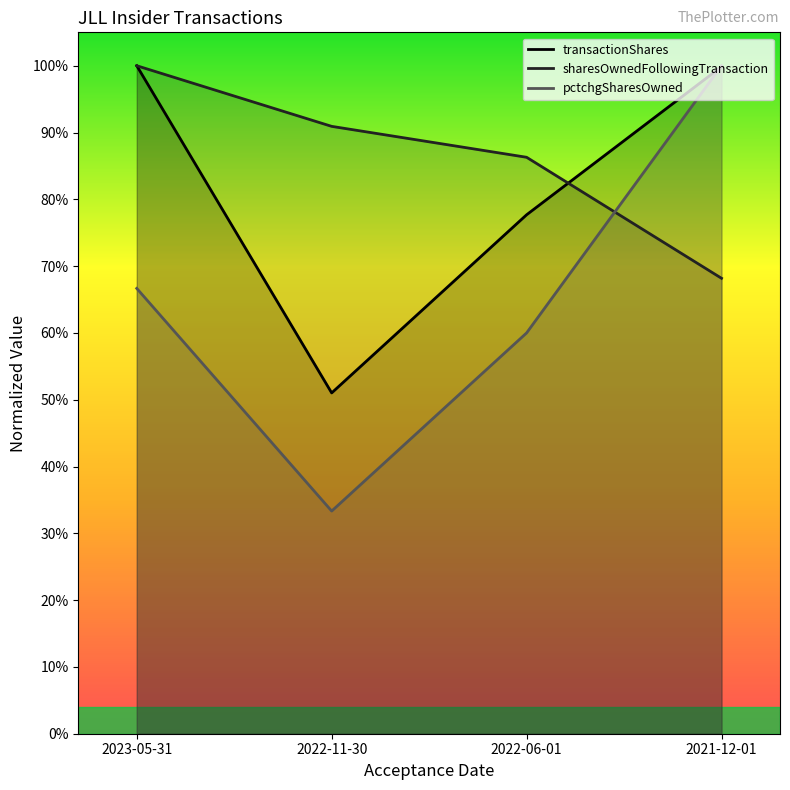

Between which two adjacent categories do sharesOwnedFollowingTransaction and transactionShares first intersect?

2022-06-01 and 2021-12-01